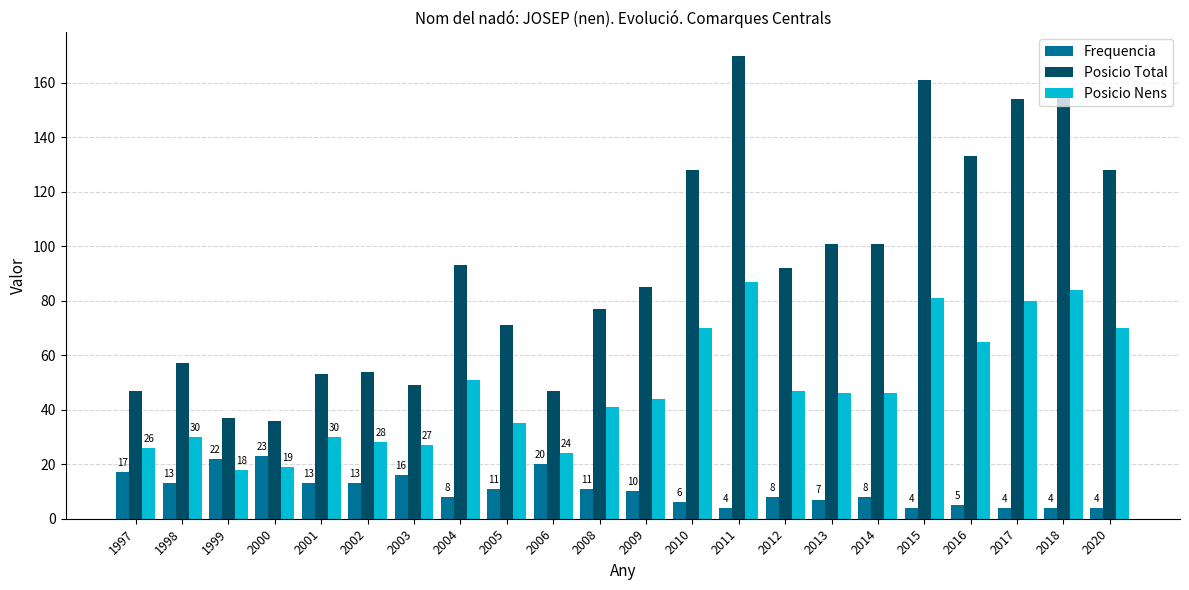

What is the difference between the highest and lowest values at 2001?

40